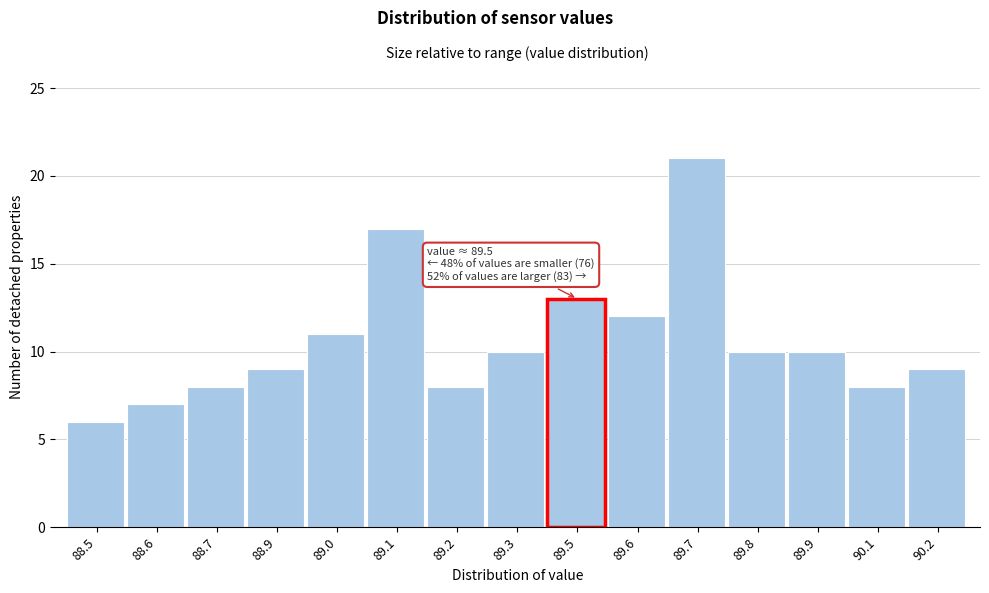

Reading left to right, extract all data points from this chart.

88.5=6	88.6=7	88.7=8	88.9=9	89.0=11	89.1=17	89.2=8	89.3=10	89.5=13	89.6=12	89.7=21	89.8=10	89.9=10	90.1=8	90.2=9